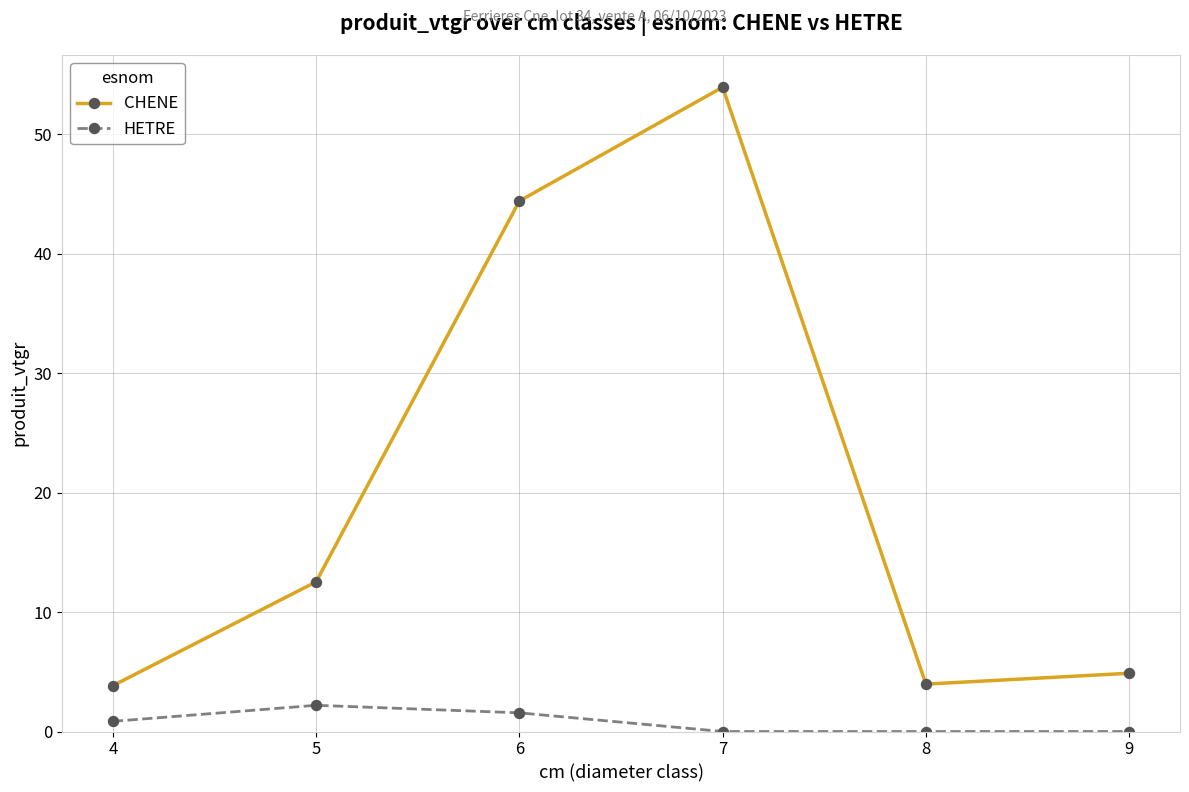

True or false: HETRE has more than 2 points higher than both neighbors.

False